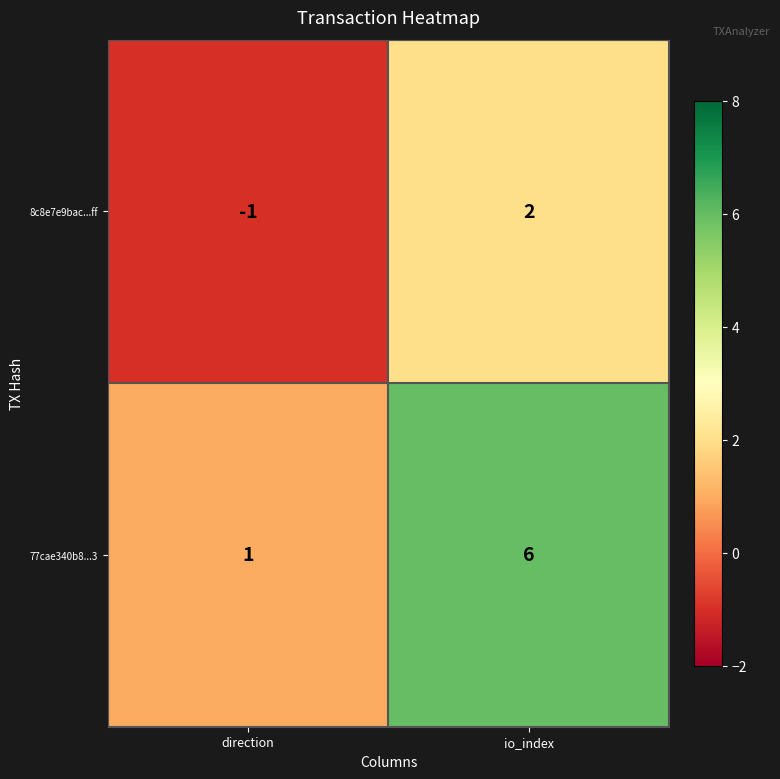

Where is 8c8e7e9bac...ff nearest to the value 0?

direction